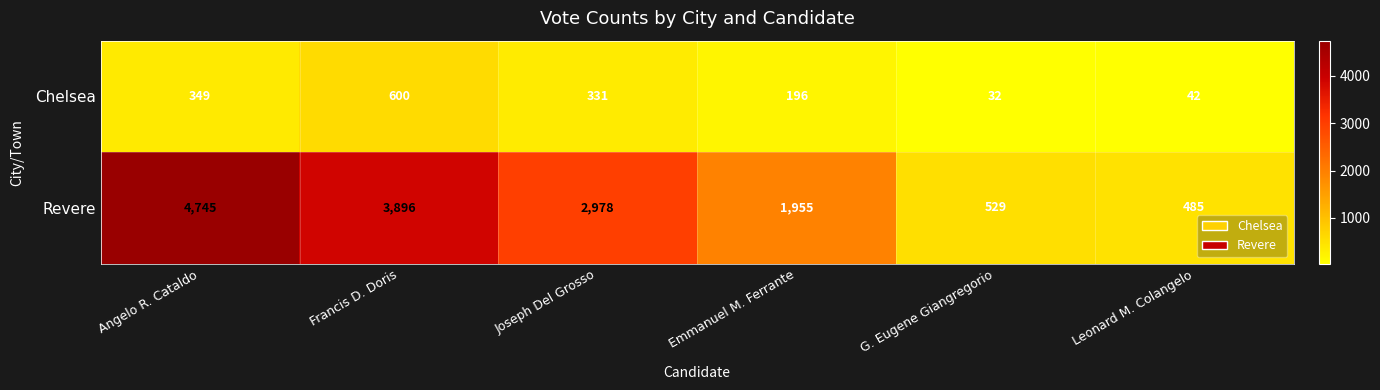

Reading left to right, transcribe all the data shown in this chart.

Chelsea: 349	600	331	196	32	42
Revere: 4745	3896	2978	1955	529	485